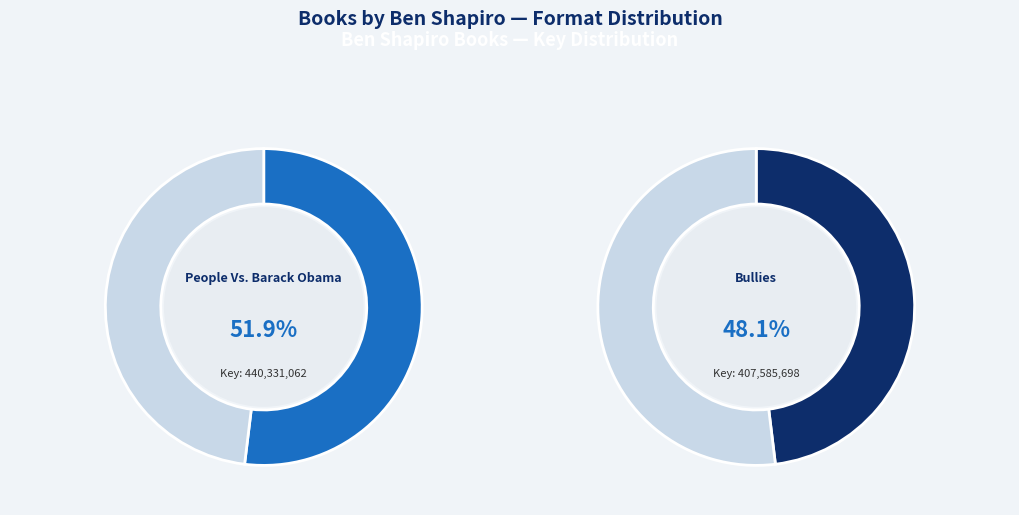

Combined, do Bullies and People Vs. Barack Obama account for over 50%?

Yes